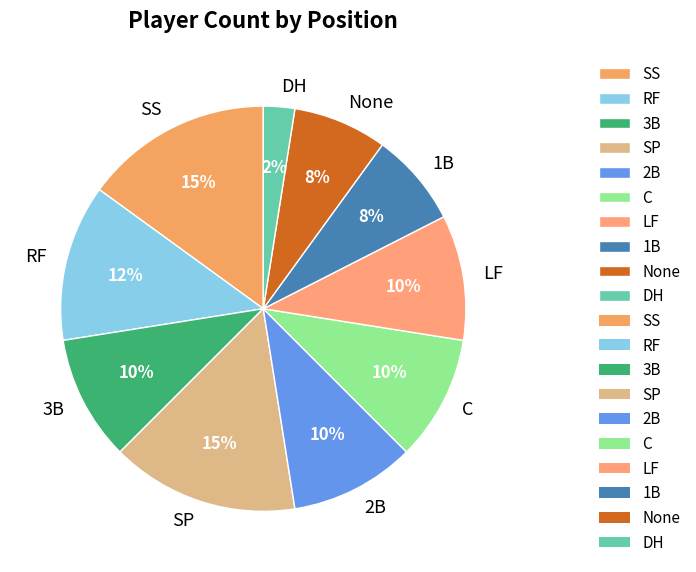

Which category has the smallest portion of the pie?

DH